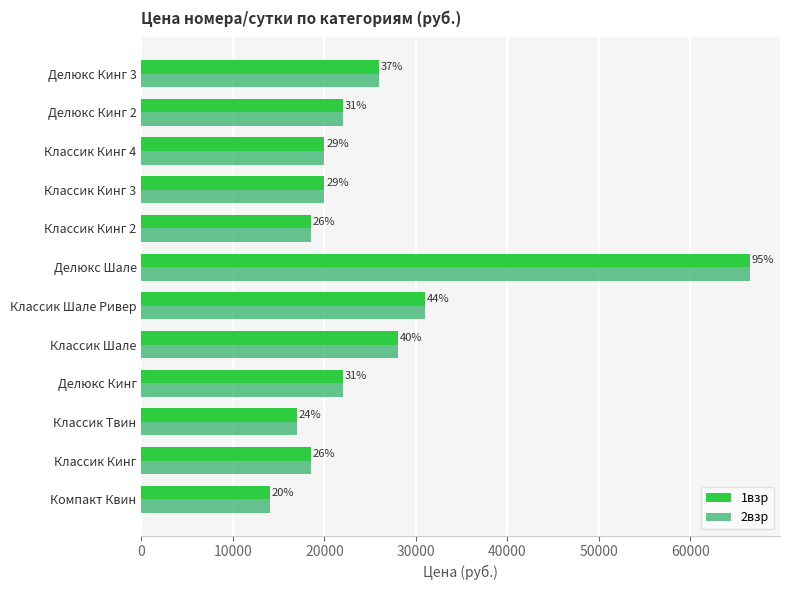

What are all the series names shown in the legend?

1взр, 2взр